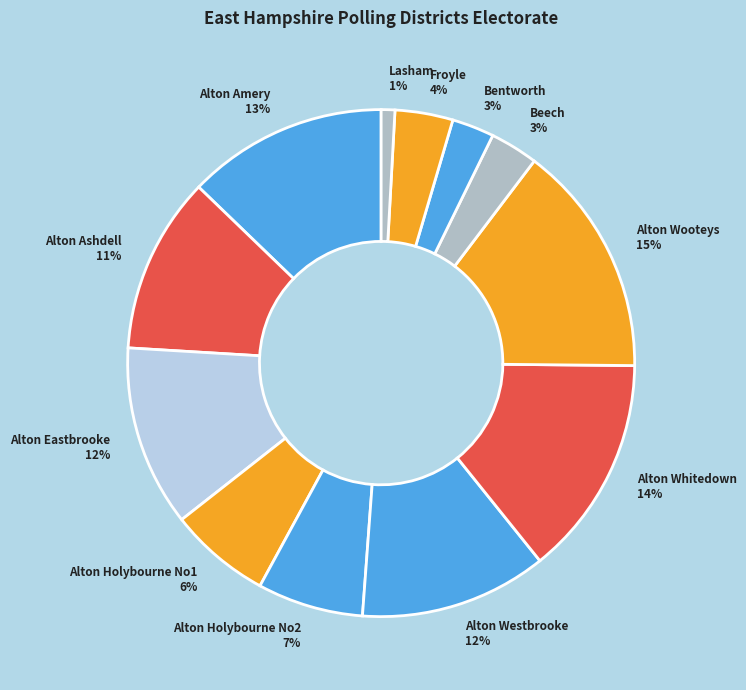

How many slices are in this pie chart?

12